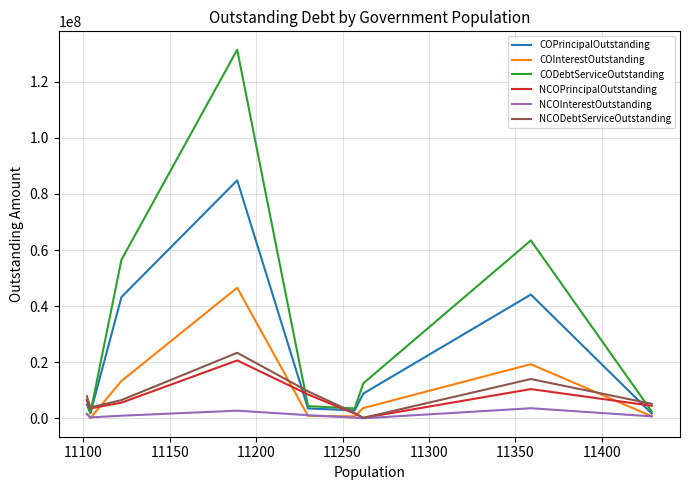

How many lines are shown in the chart?

6